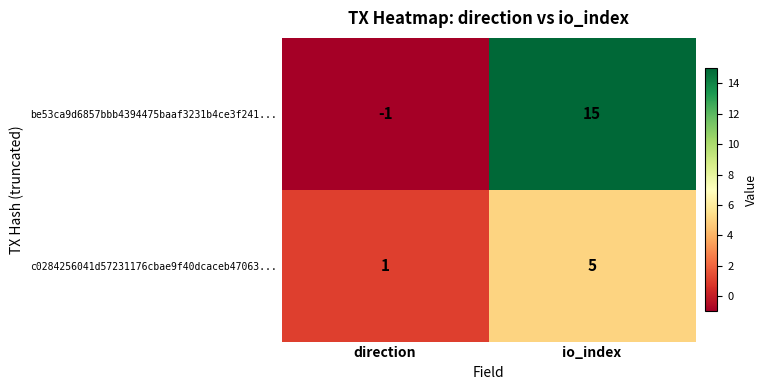

Which series has the largest total across all categories?

be53ca9d6857bbb4394475baaf3231b4ce3f241...